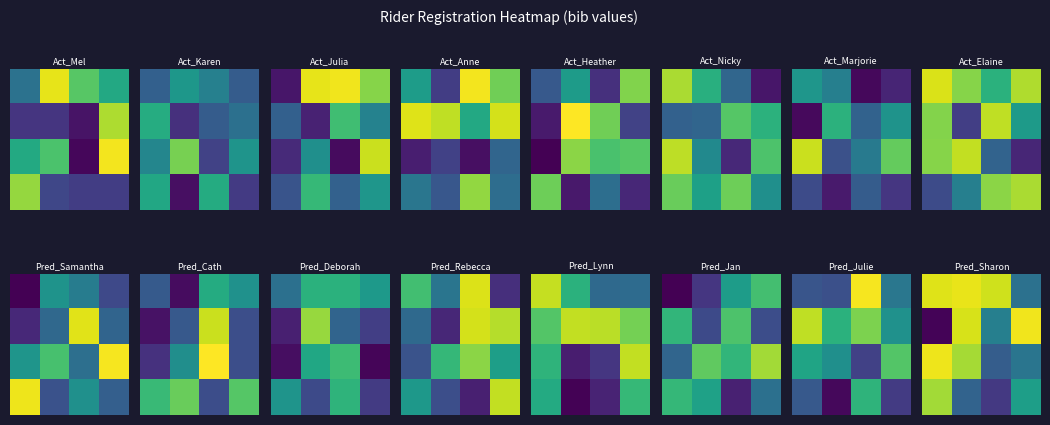

How many series are shown in this chart?

4